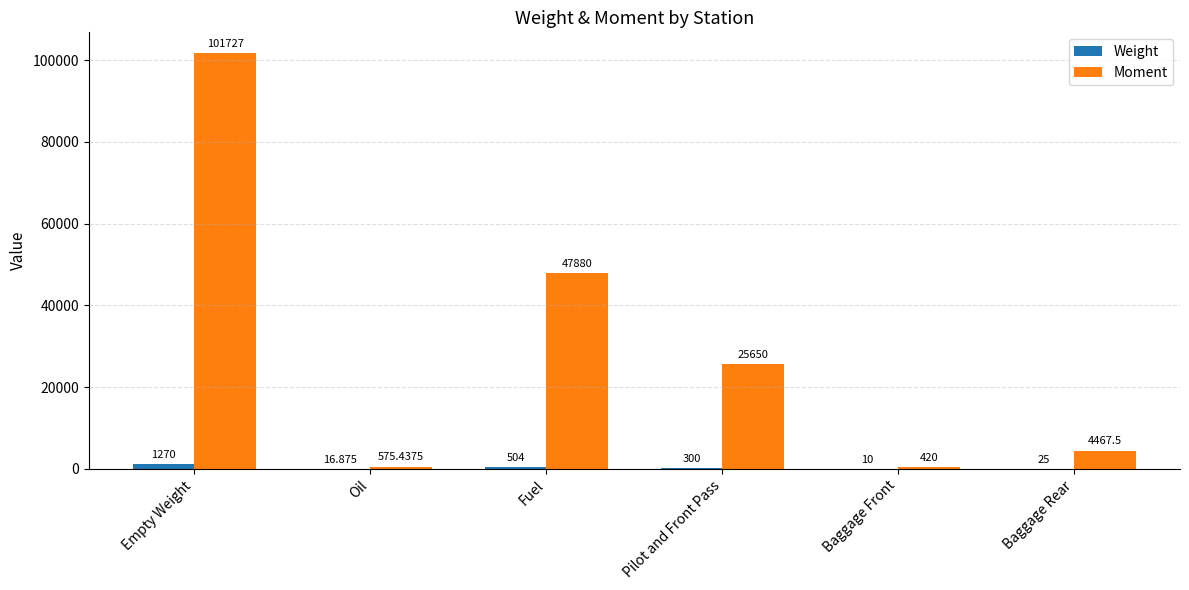

Which category has the highest value in the Weight series?

Empty Weight